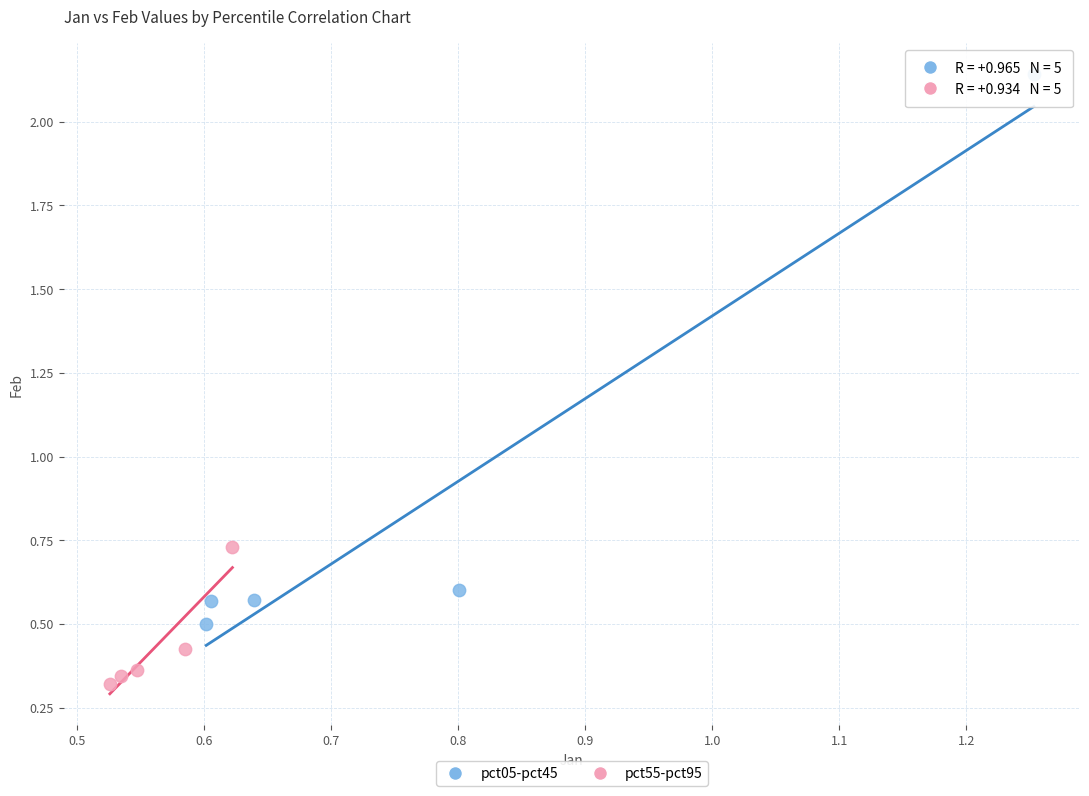

Which series reaches the maximum Y coordinate?

pct05-pct45